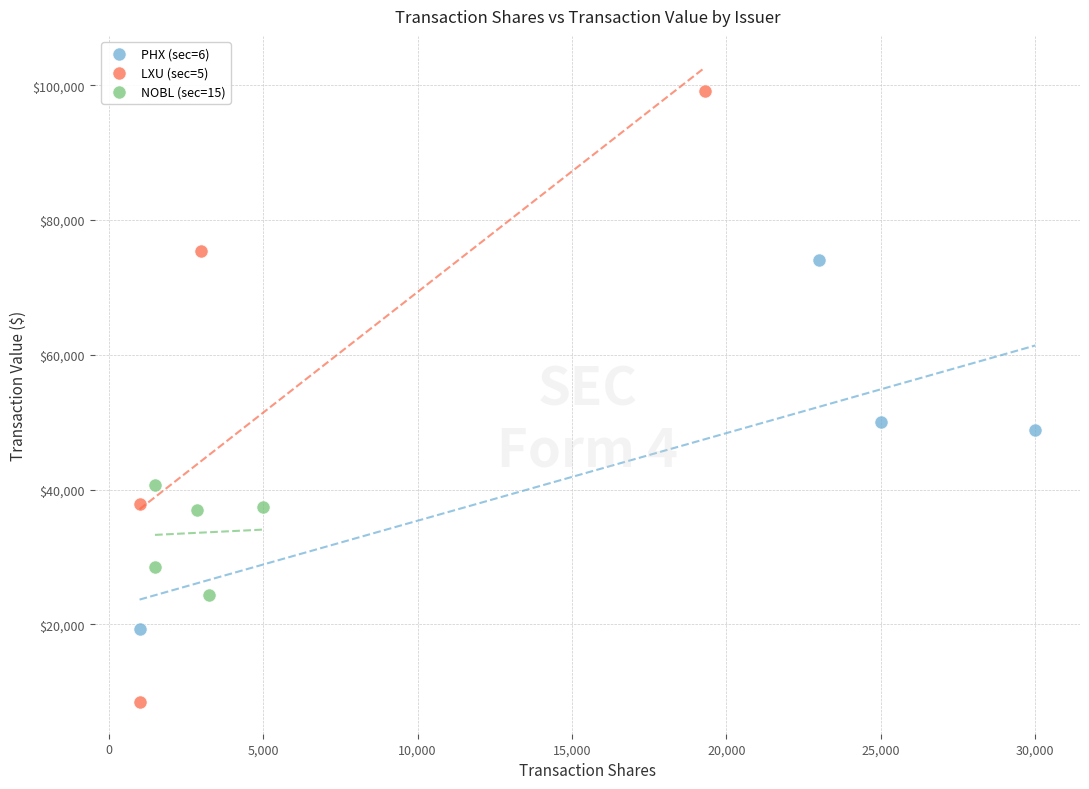

What are all the series names shown in the legend?

PHX (sec=6), LXU (sec=5), NOBL (sec=15)